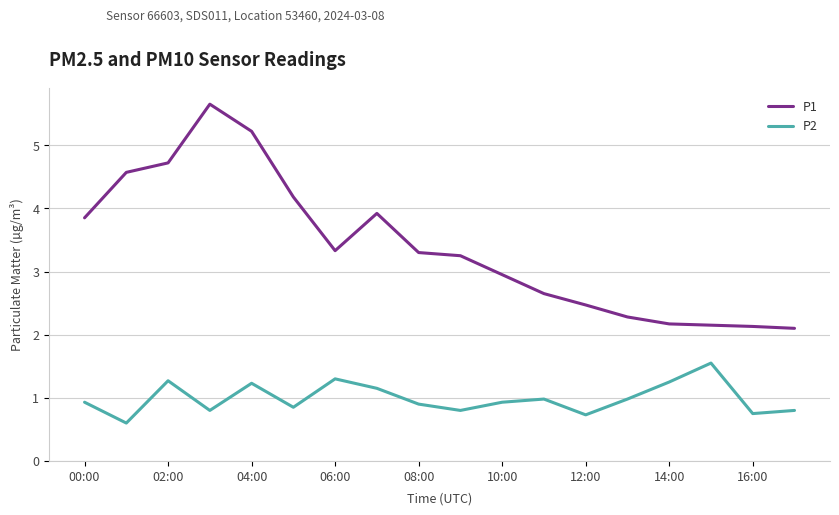

Count the number of categories in the chart.

18